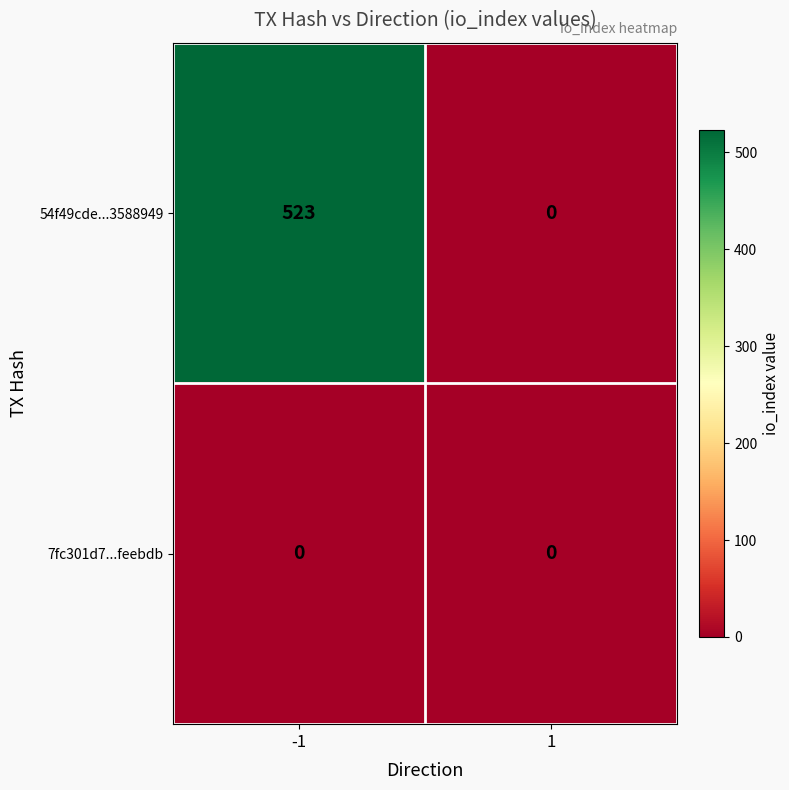

Which series changed the most between -1 and 1?

54f49cde...3588949